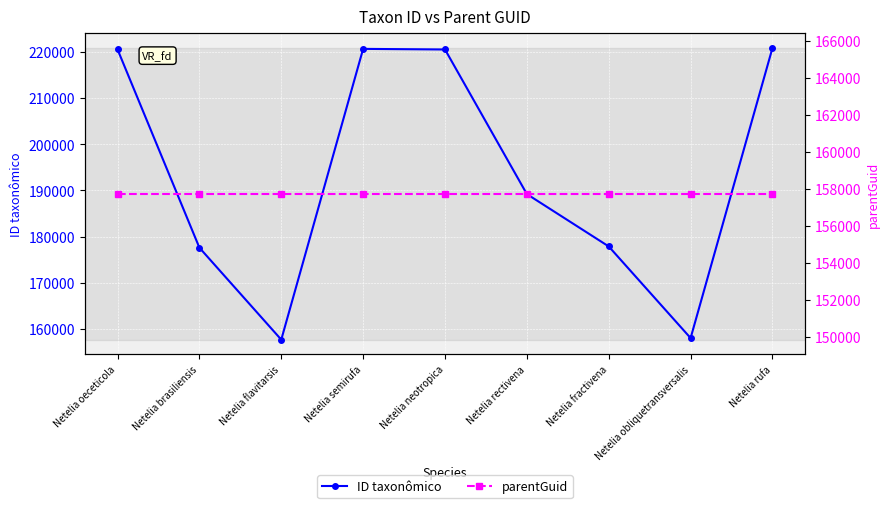

Is the value of ID taxonômico at Netelia oeceticola greater than the value of parentGuid at Netelia semirufa?

Yes